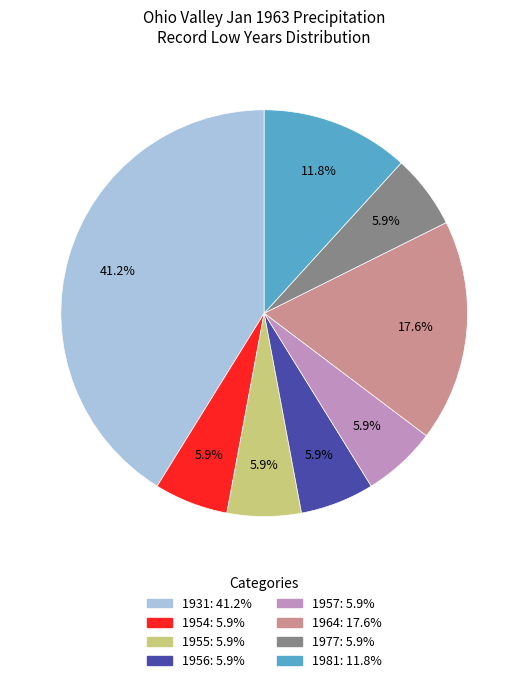

Does any single category account for the majority?

No